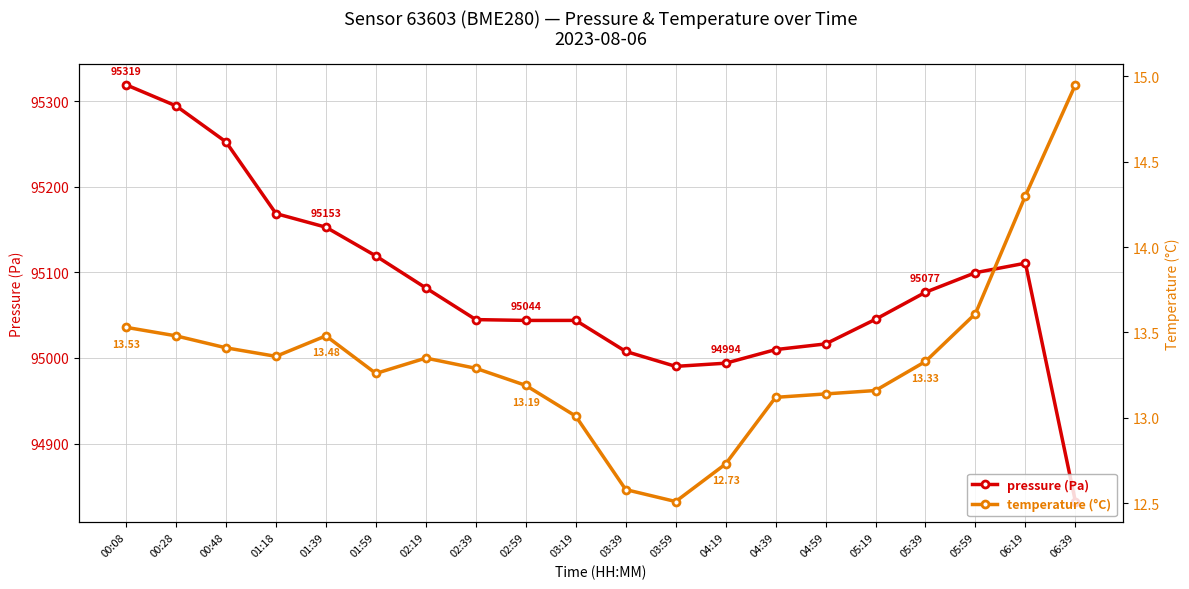

At 03:39, list the series in order from smallest to largest.

temperature, pressure